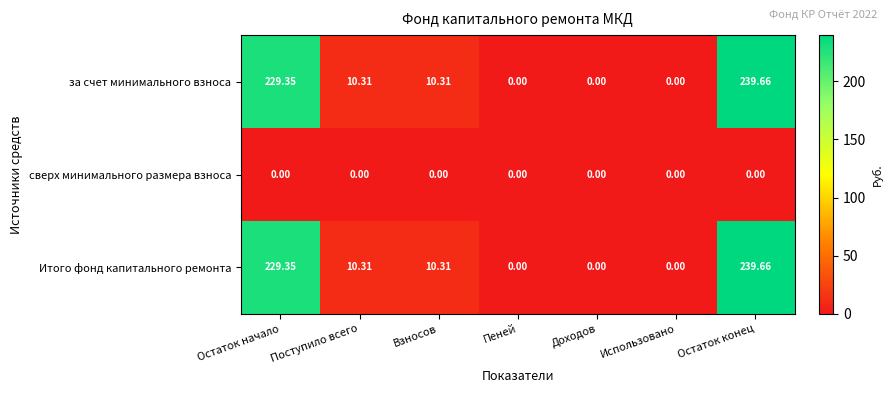

At which category is the sum across all series the highest?

Остаток конец